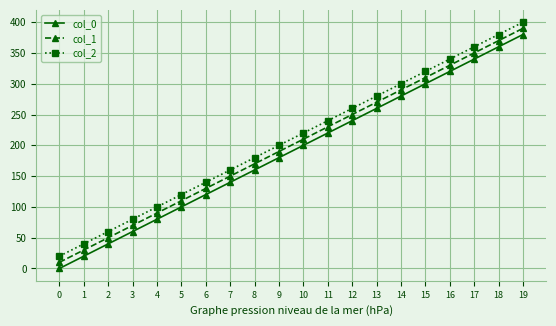

Is it true that col_0 equals 280 at 14?

True